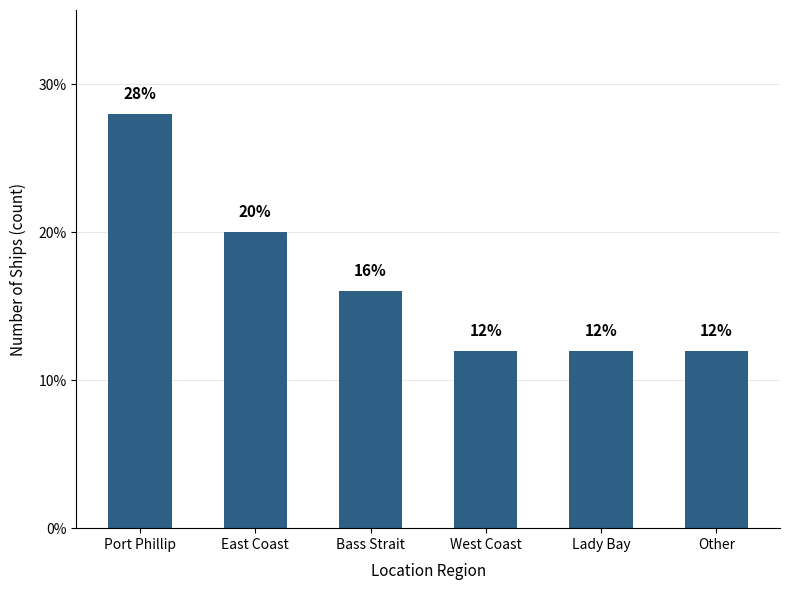

Reading left to right, what are all the values shown in this chart?

28.0	20.0	16.0	12.0	12.0	12.0